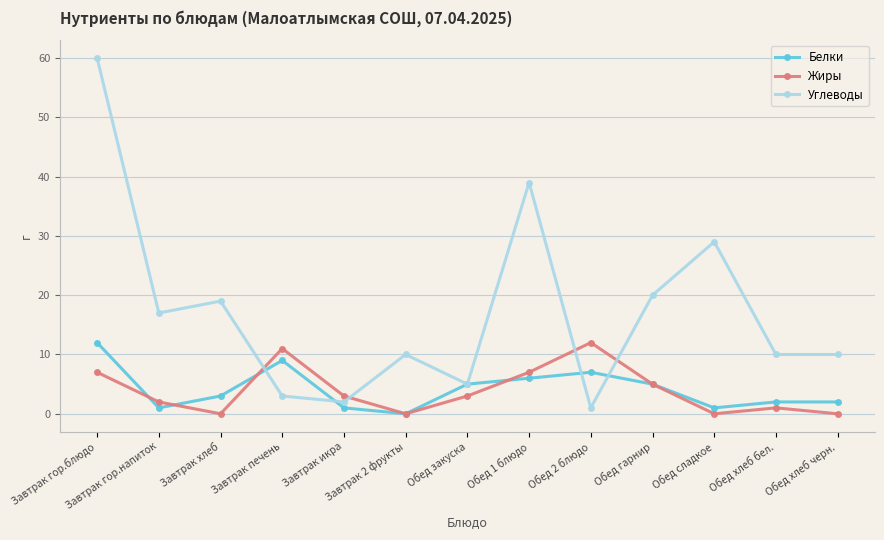

Reading right to left, transcribe all the data shown in this chart.

Белки: 2	2	1	5	7	6	5	0	1	9	3	1	12
Жиры: 0	1	0	5	12	7	3	0	3	11	0	2	7
Углеводы: 10	10	29	20	1	39	5	10	2	3	19	17	60